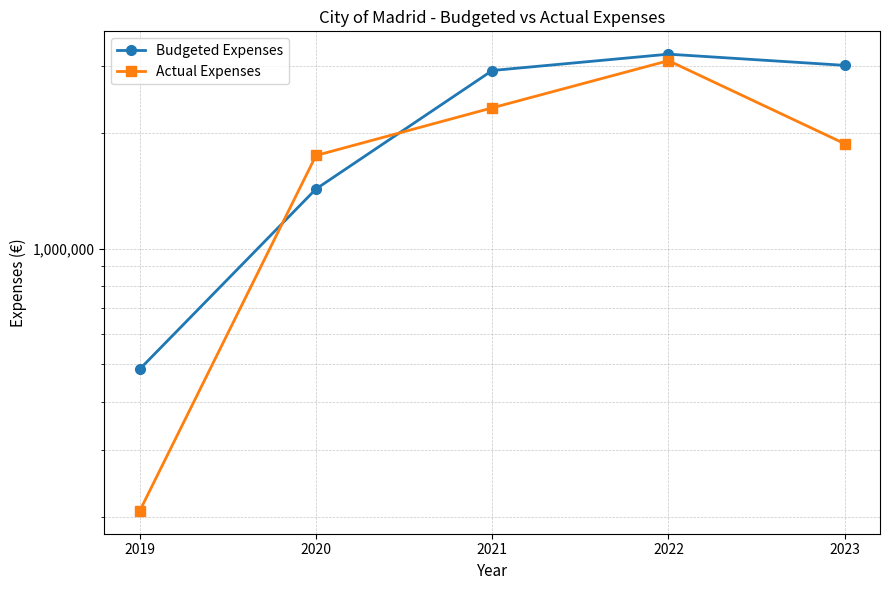

Rank the series by their maximum value, from lowest to highest.

Actual Expenses, Budgeted Expenses